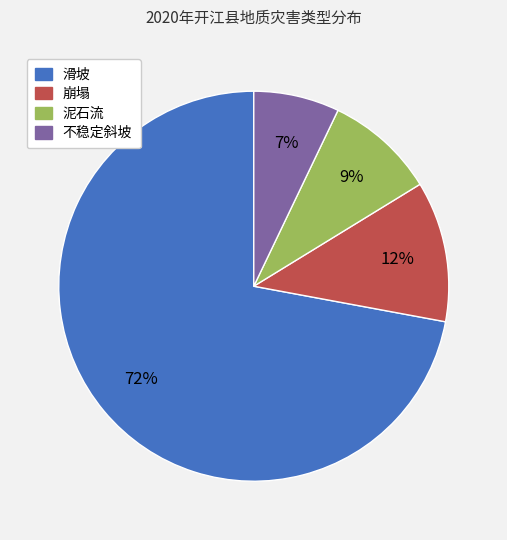

Combined, do 不稳定斜坡 and 崩塌 account for over 50%?

No